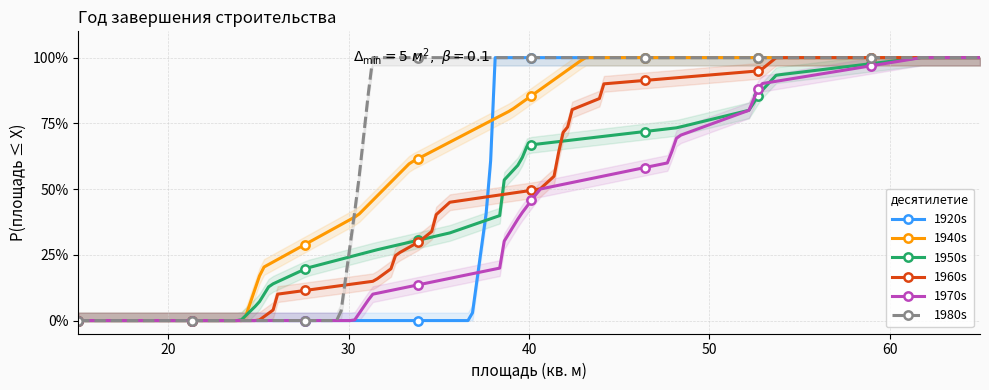

Between 6 and 11, which is larger?

6